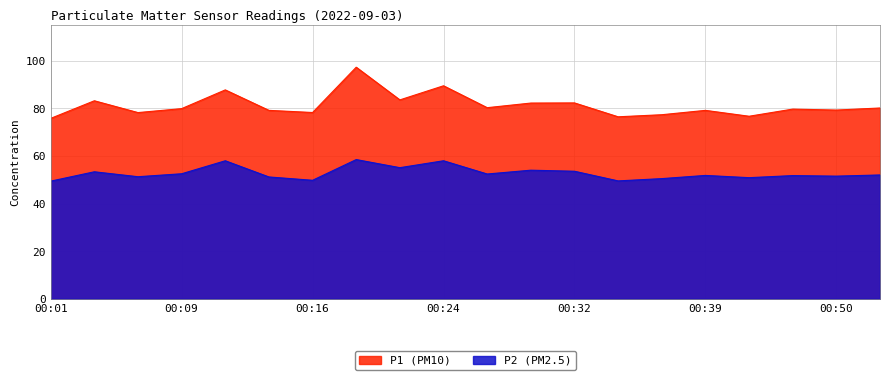

At which category does the chart reach its minimum across all series?

00:01